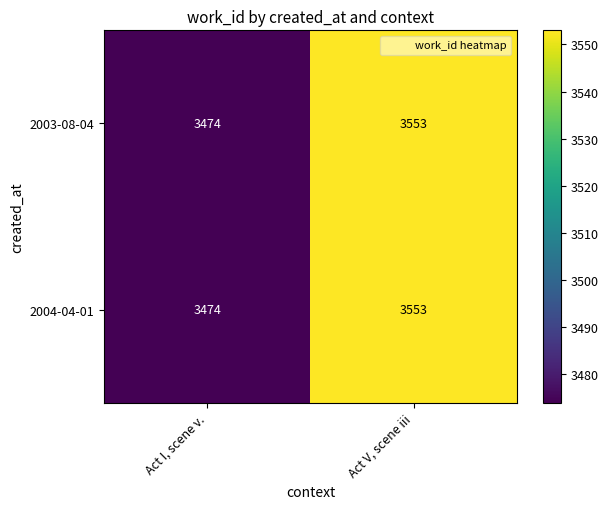

Is it true that 2003-08-04 equals 3553 at Act V, scene iii?

True